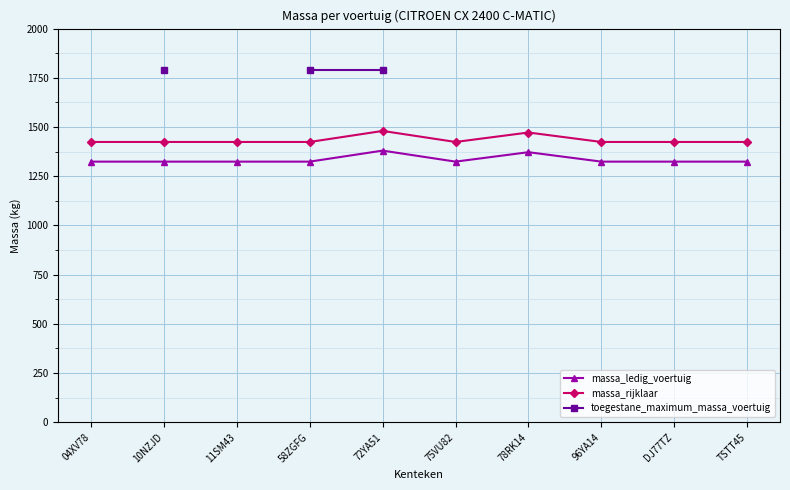

Which series has the largest total across all categories?

massa_rijklaar